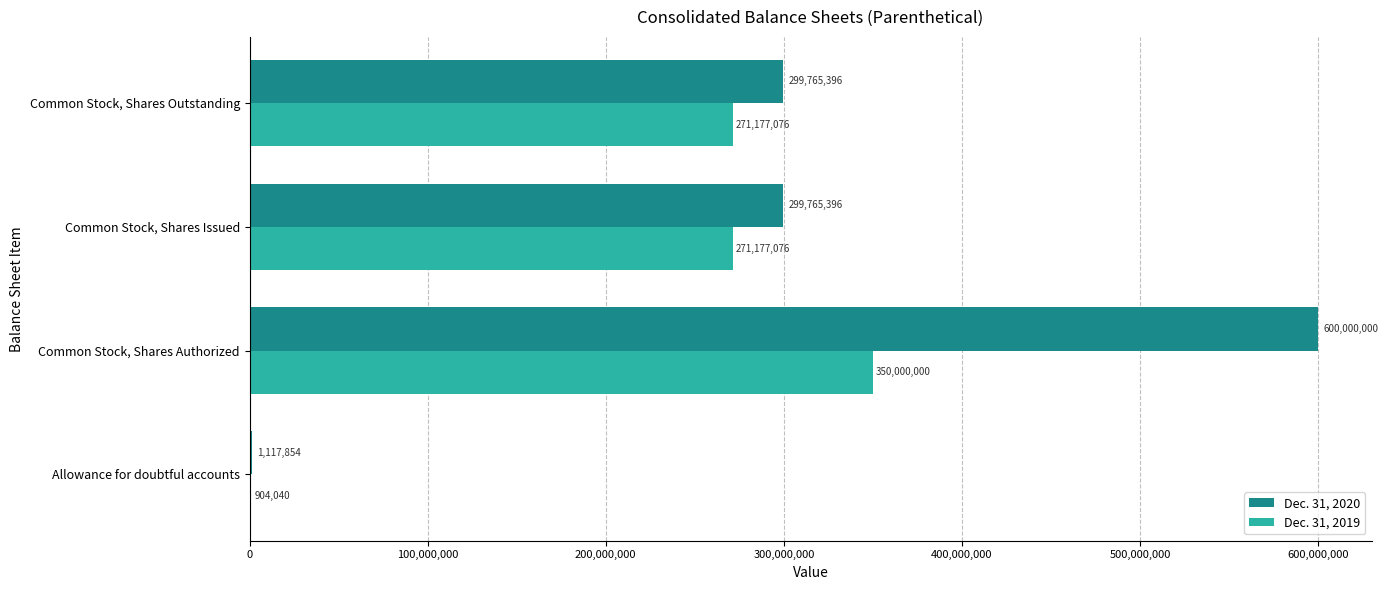

Is it true that Dec. 31, 2019 equals 399500413 at Common Stock, Shares Issued?

False